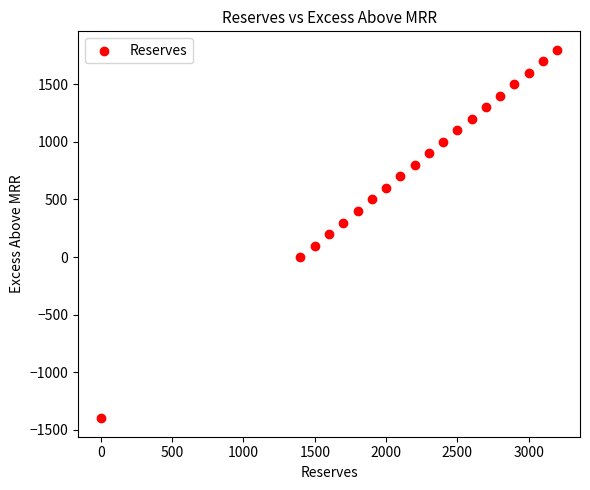

What is the range of Y values (max minus min)?

3200